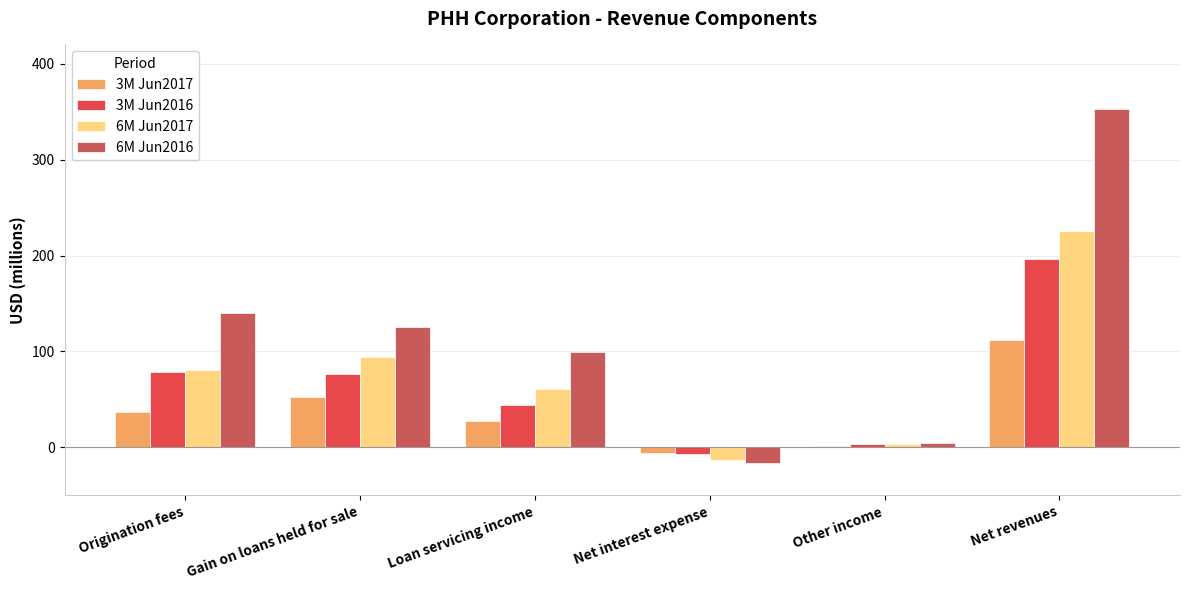

Which series has the widest spread of values?

6M Jun2016